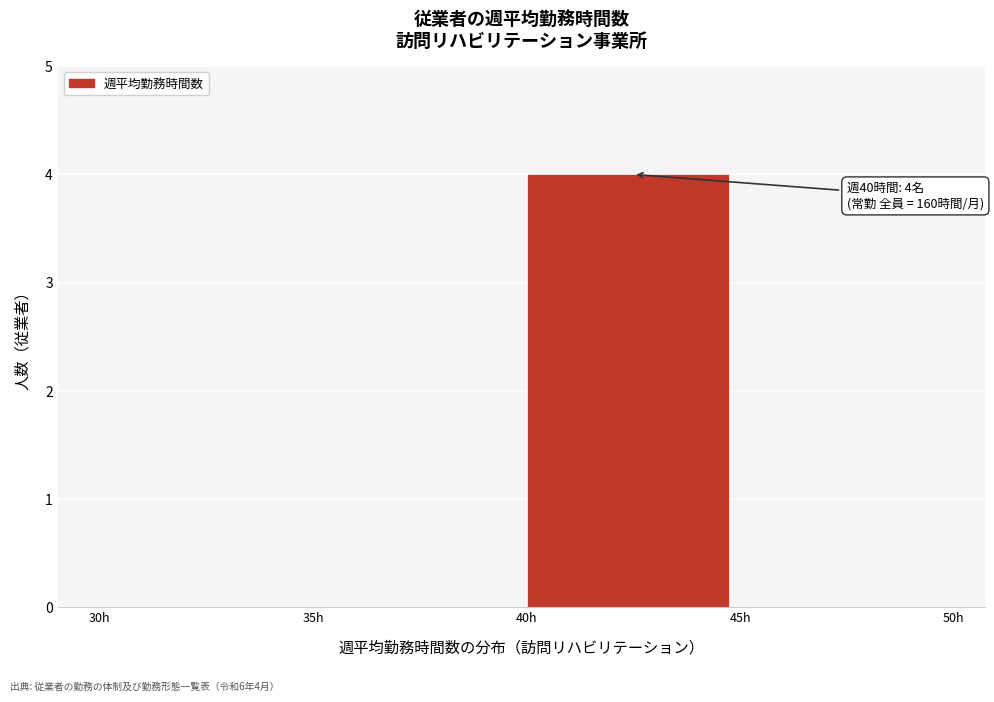

Reading right to left, list all the values displayed in this chart.

45h=0	40h=4	35h=0	30h=0